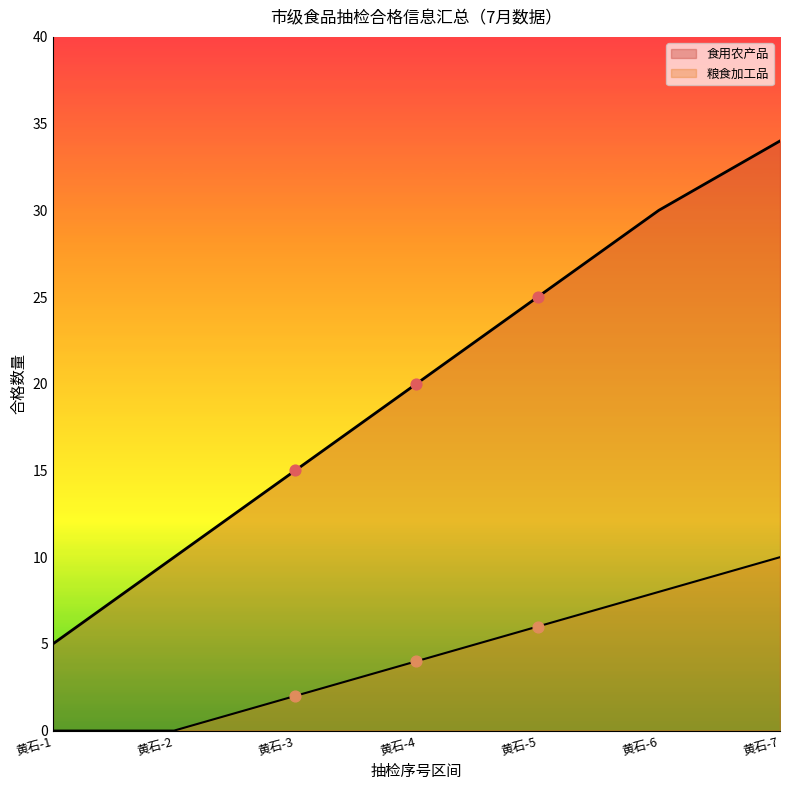

Which series contains the highest Y value?

食用农产品